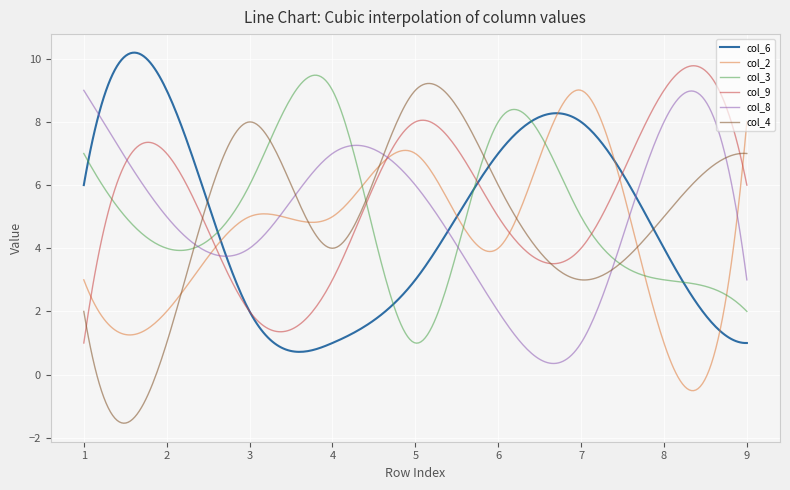

Which series has the largest range (max minus min)?

col_4